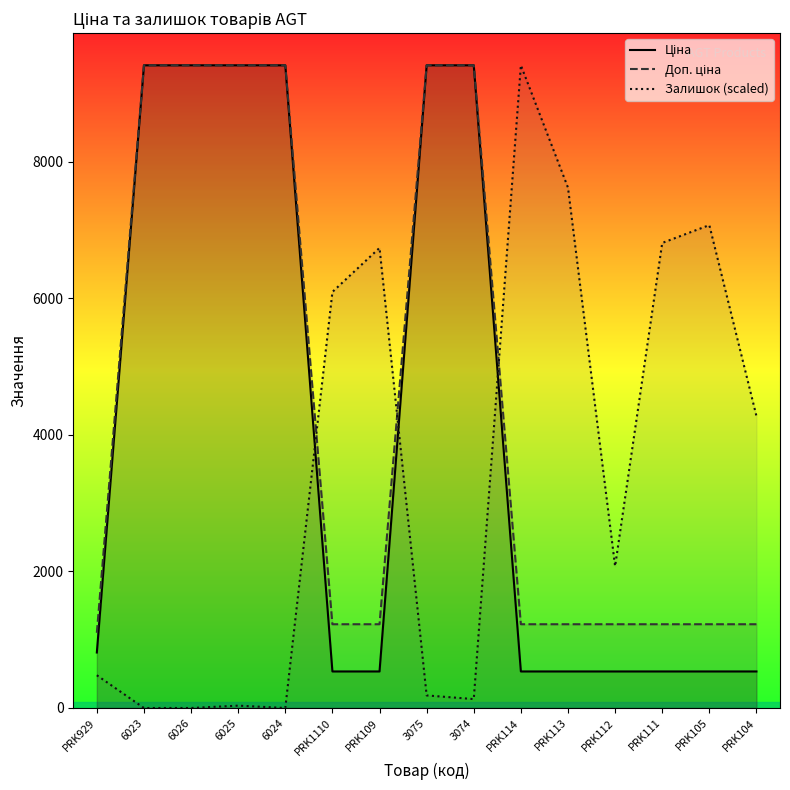

The value of Залишок (scaled) at PRK113 is 7624.1. True or false?

True